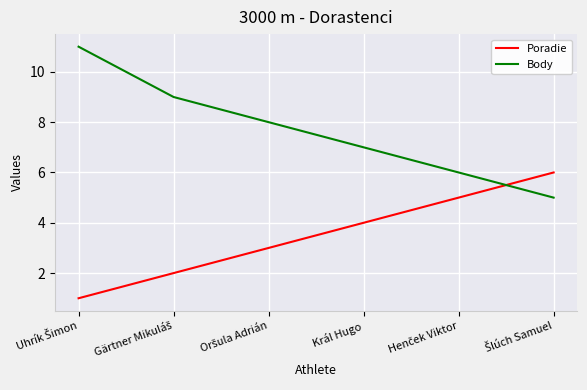

What is the smallest value displayed?

1